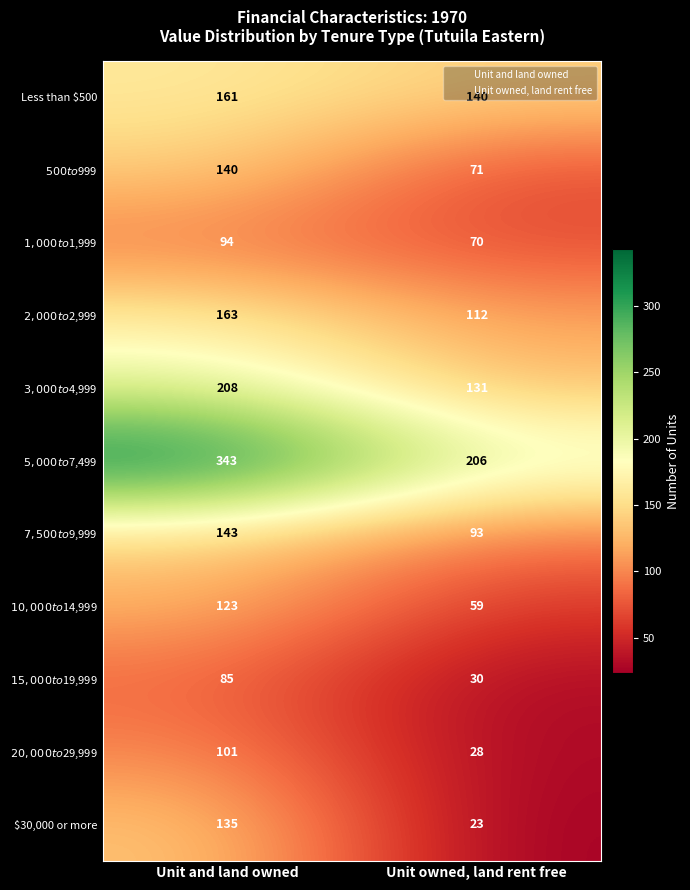

At which category is the sum across all series the highest?

Unit and land owned